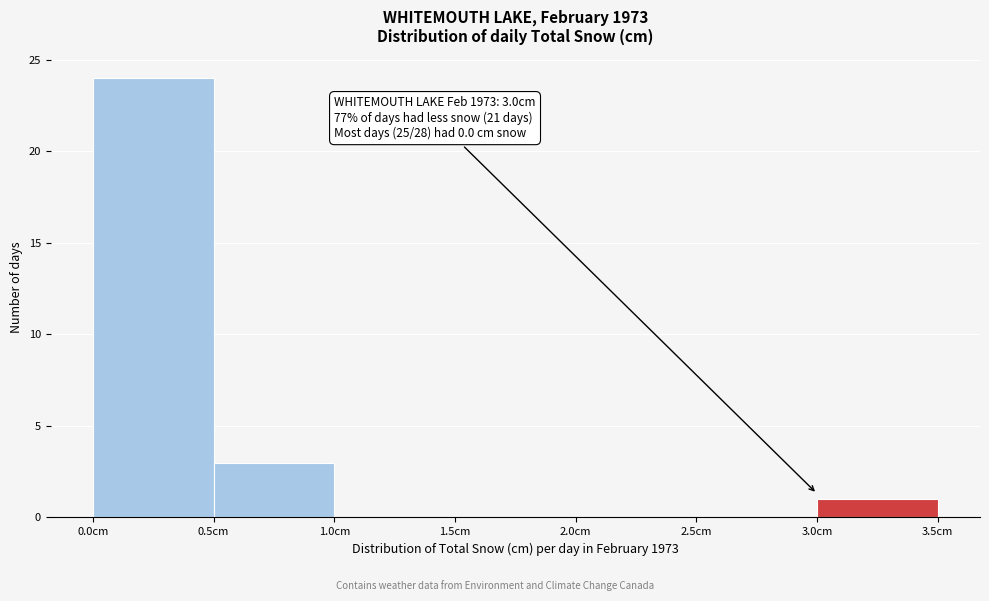

Which range on the x-axis has the tallest bar?

0.0 to 0.5